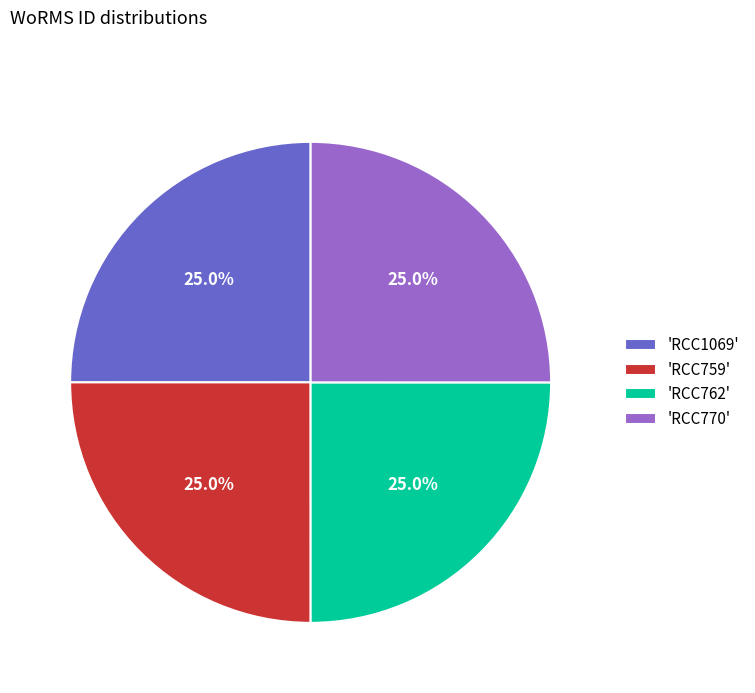

Approximately how many times larger is the value at 'RCC770' compared to 'RCC759'?

1.0